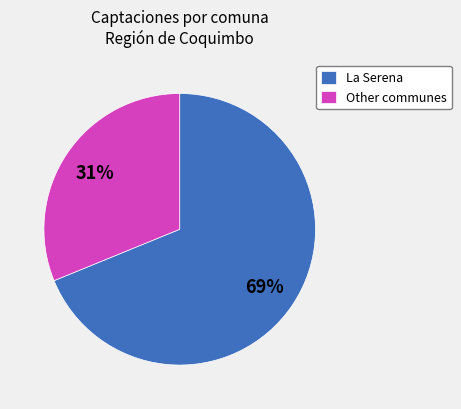

True or false: Other communes accounts for 31% of the total.

True